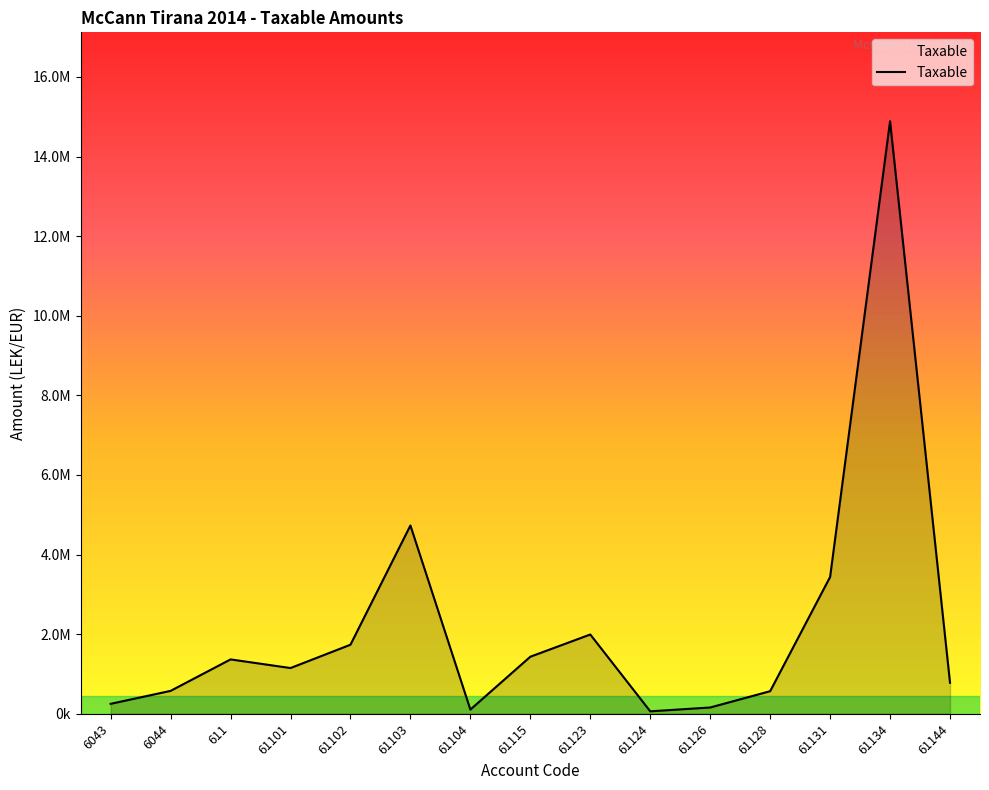

Does the chart display data point markers on the line(s)?

No